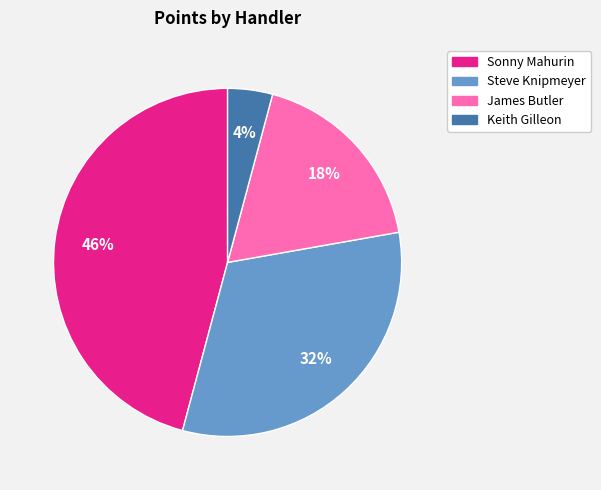

What is the smallest slice in the pie chart?

Keith Gilleon